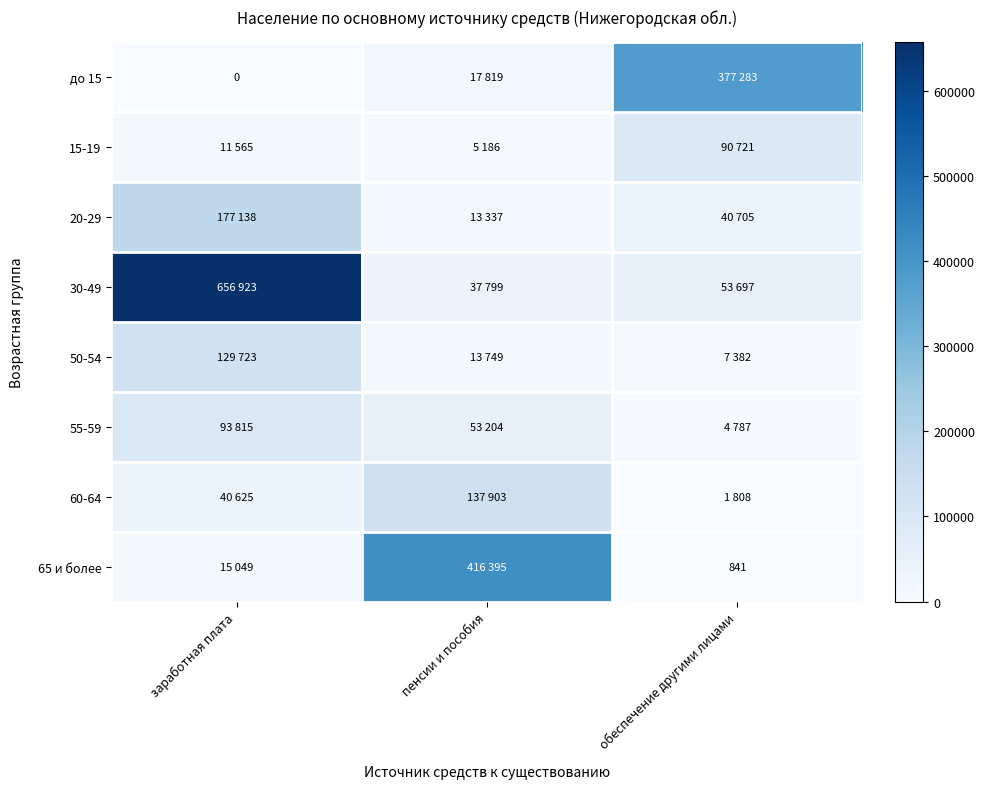

At which category is the sum across all series the highest?

заработная плата